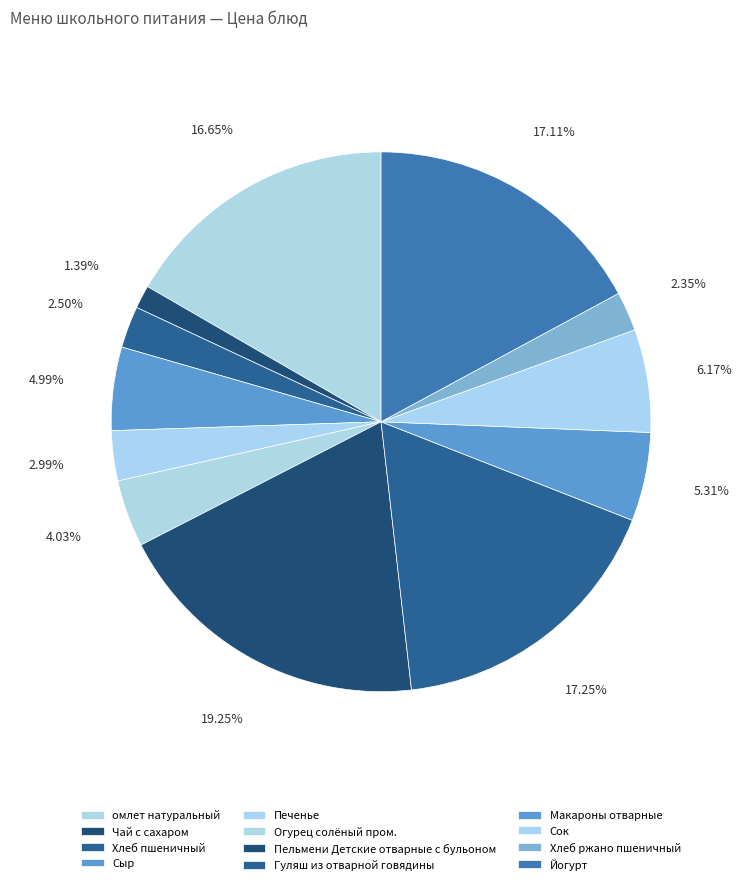

Is there a majority slice in this chart?

No